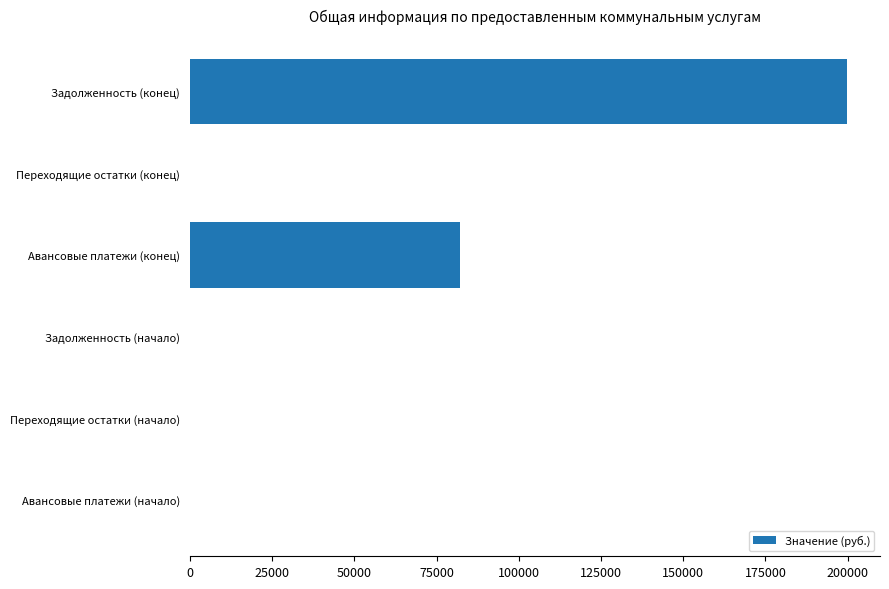

Count the number of values greater than 0.

2